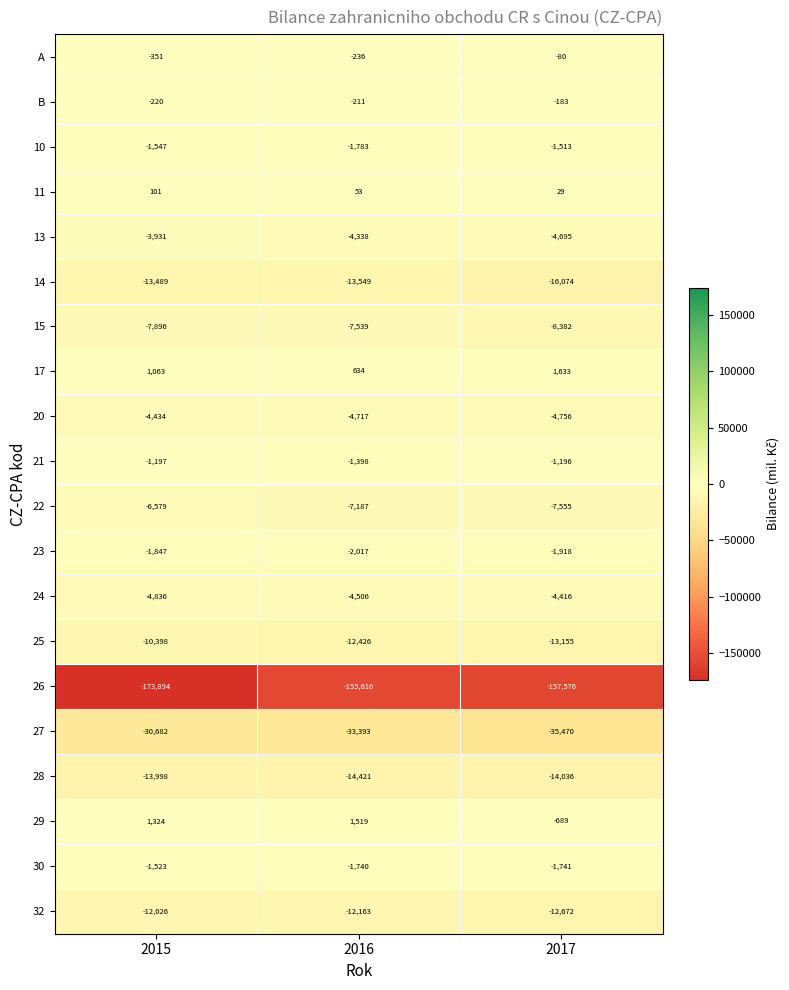

At which label is 10 closest to -1648?

2015